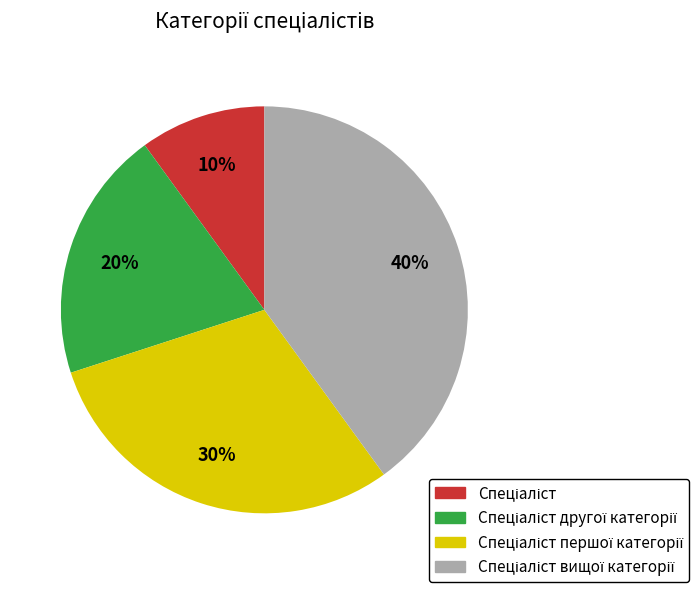

Does any single category account for the majority?

No